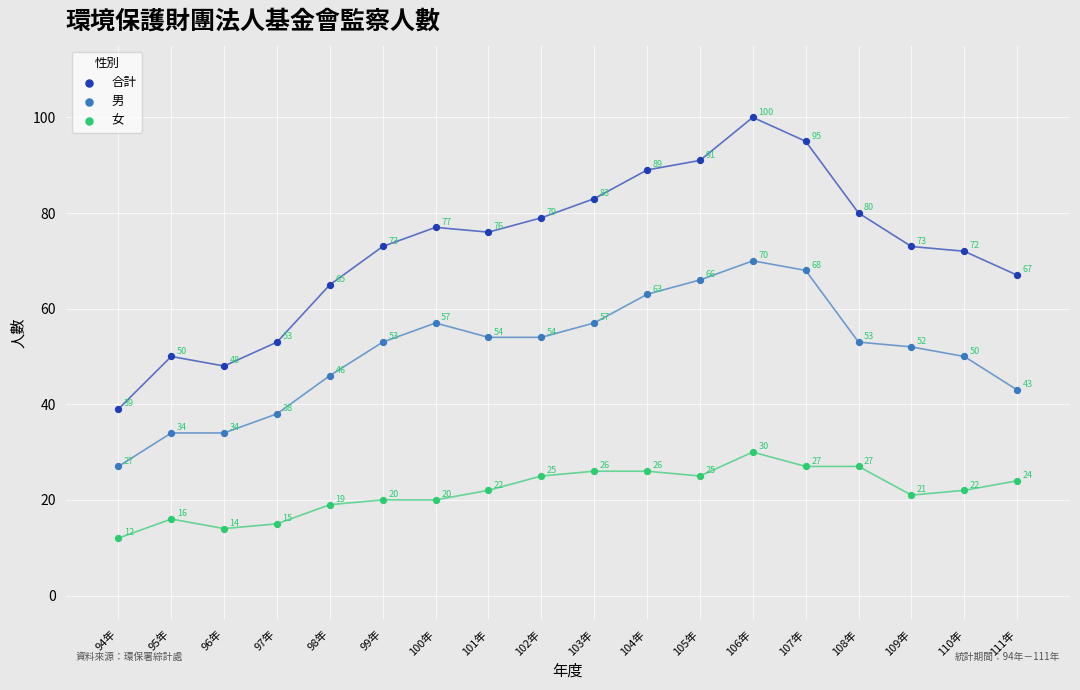

What is the X range (max minus min) for the scatter plot?

17